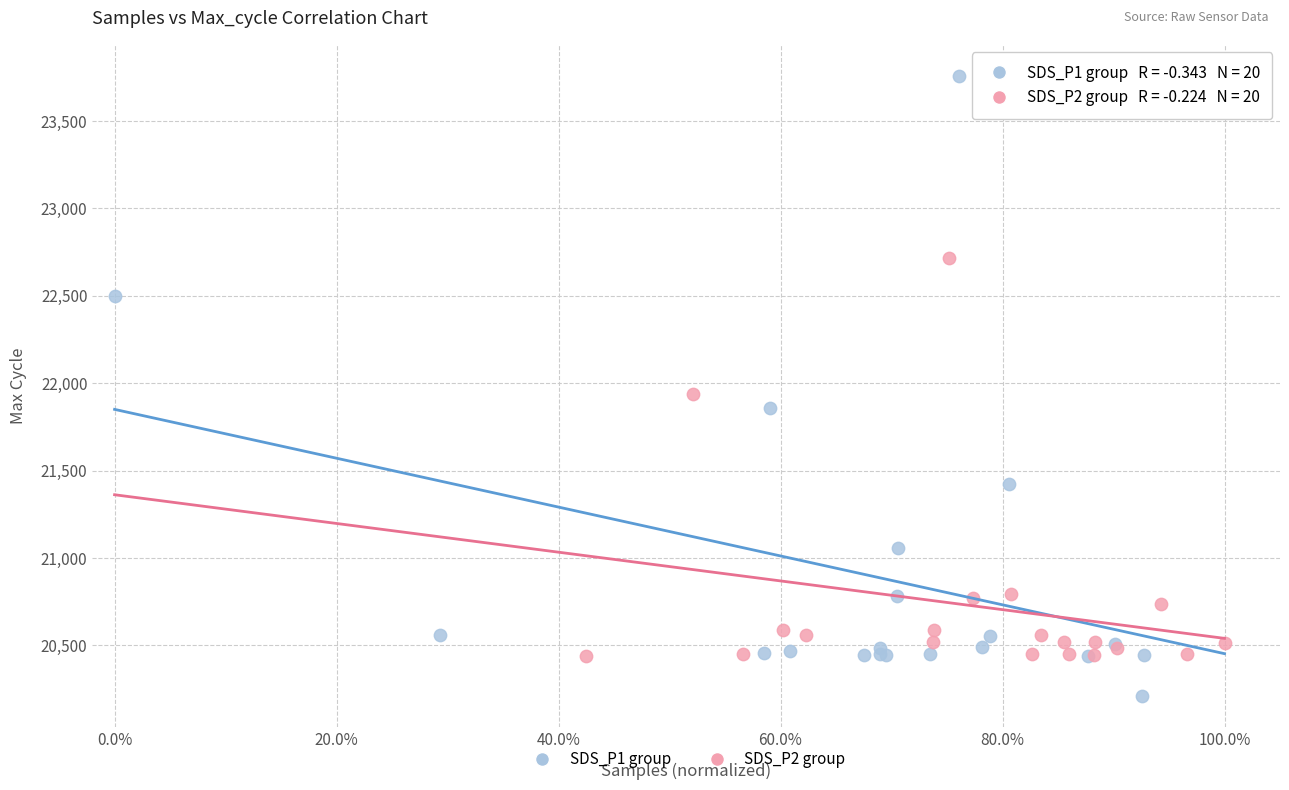

Which series has the largest Y range (max minus min)?

SDS_P1 group